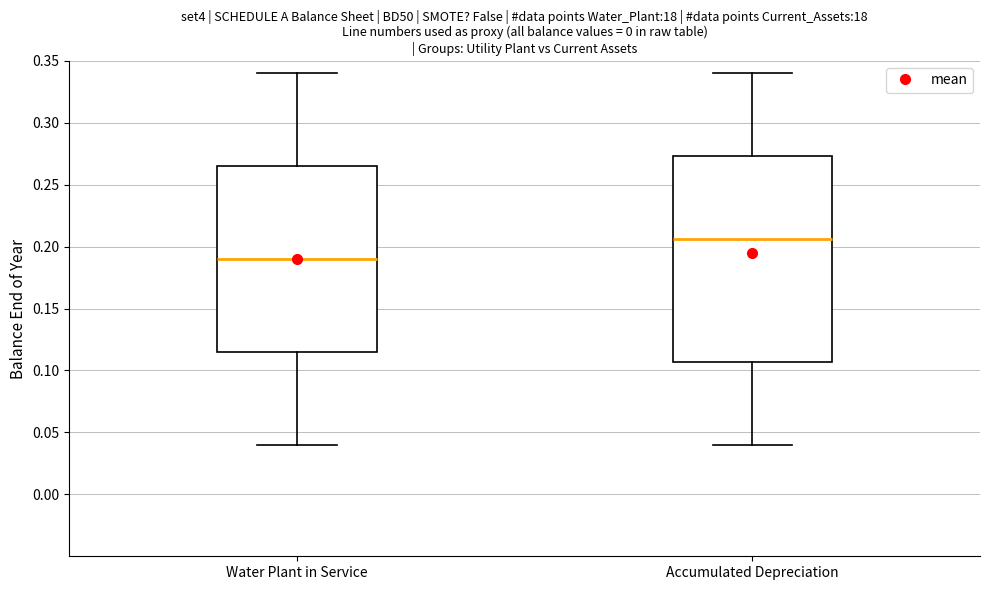

Reading left to right, read every box against the y-axis: the position of its median line, the range the box covers, and the ends of its whiskers. The values are not printed on the chart, so give them approximately, as read against the axis.

Water Plant in Service: median 0.190, box 0.115 to 0.265, whiskers 0.040 to 0.340
Accumulated Depreciation: median 0.205, box 0.105 to 0.275, whiskers 0.040 to 0.340